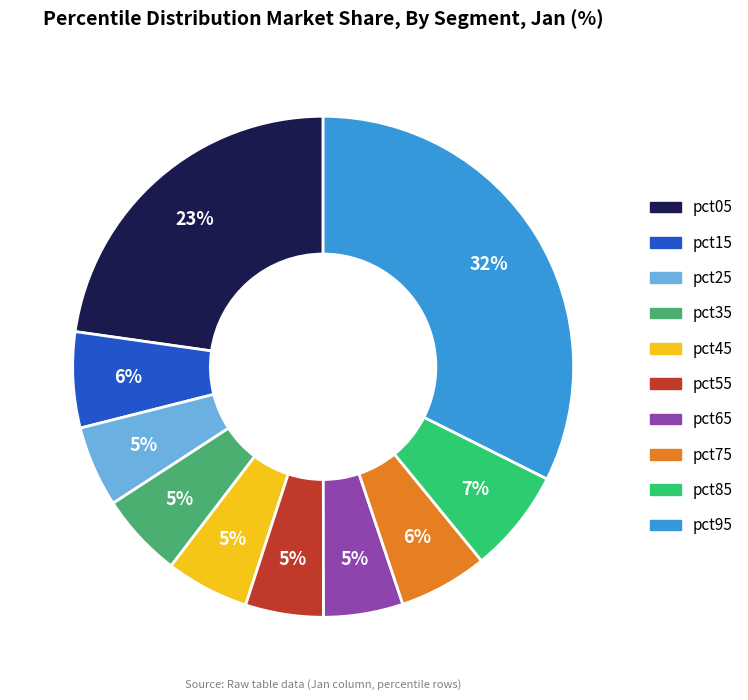

How many slices are in this pie chart?

10